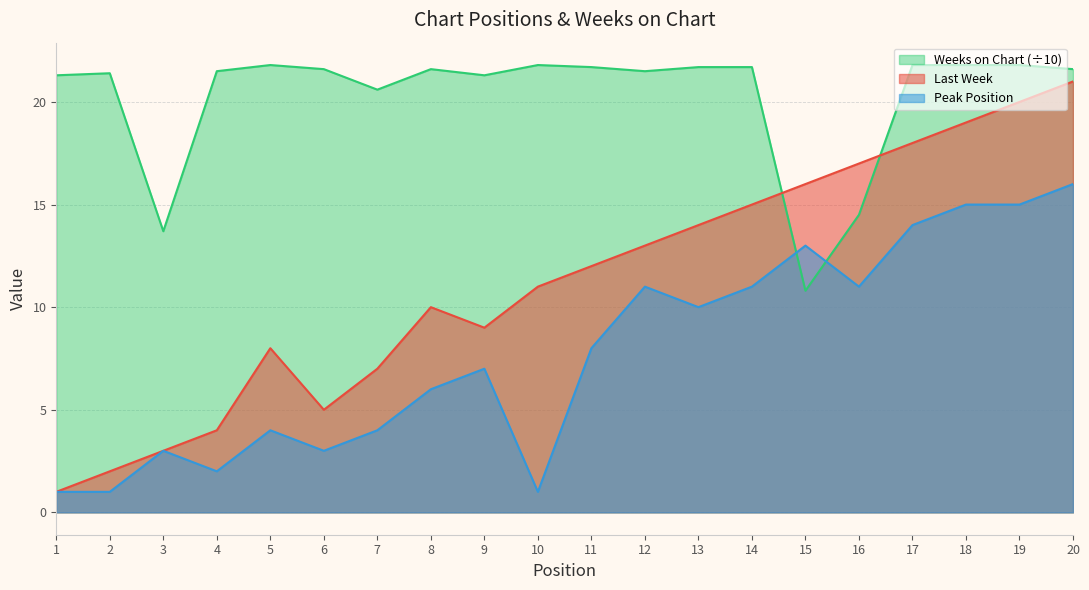

Between which two adjacent categories do Weeks on Chart and Last Week first intersect?

14 and 15